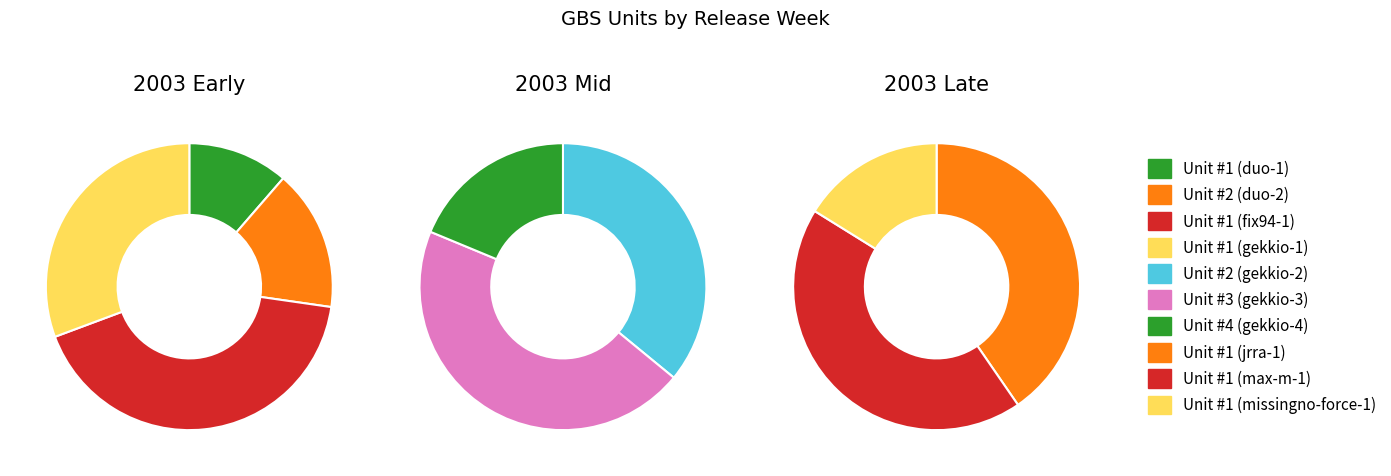

Combined, do Unit #1 (jrra-1) and Unit #1 (gekkio-1) account for over 50%?

No